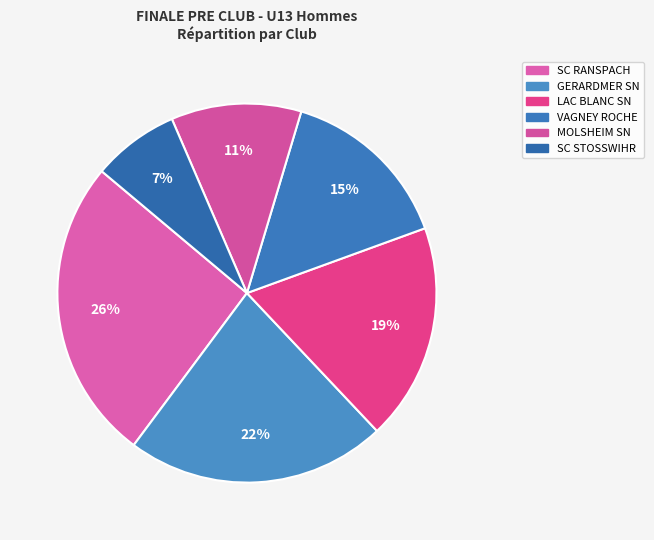

Count the number of slices in the pie.

6